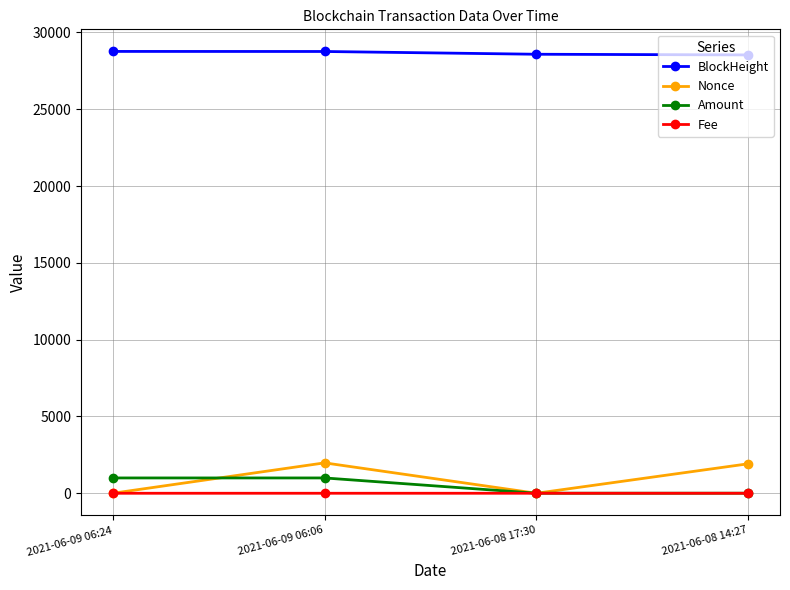

True or false: Amount and BlockHeight cross at least once.

False